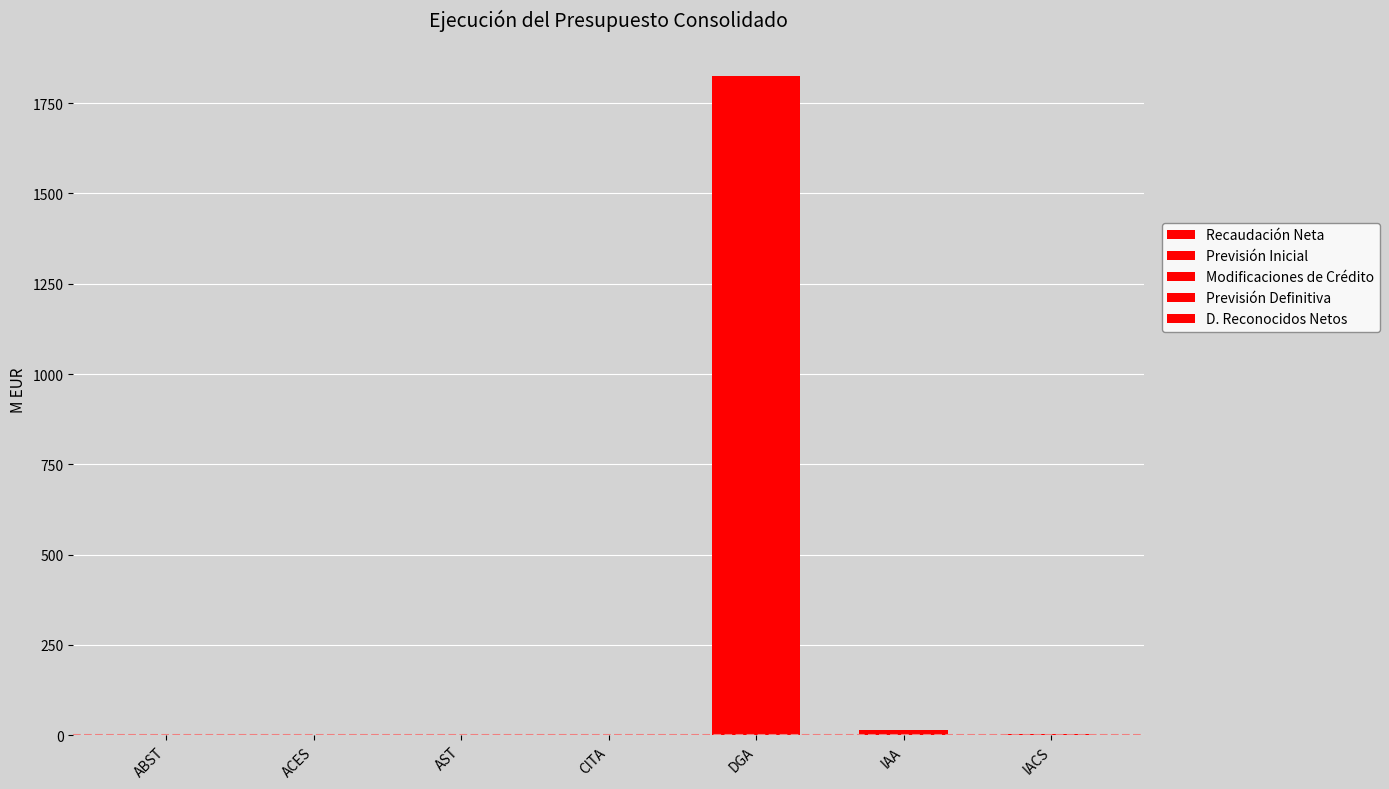

Are the bars horizontal?

No